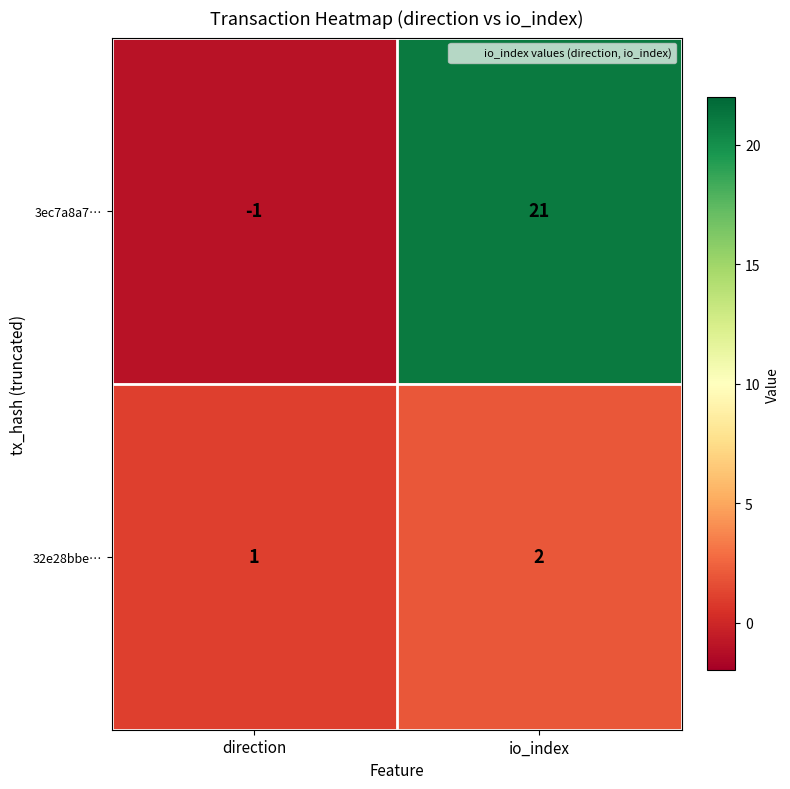

What is the total value across all series at io_index?

23